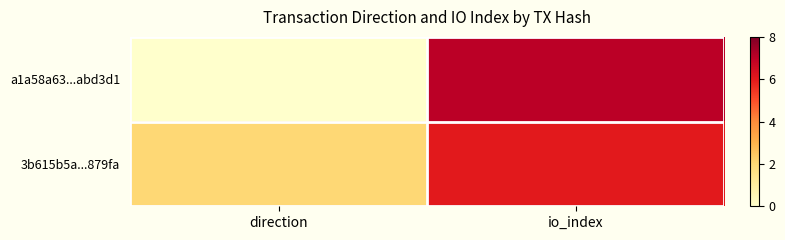

At which category is the sum across all series the highest?

io_index